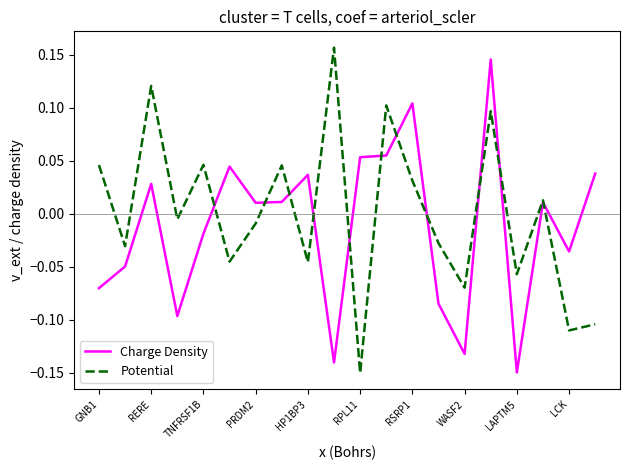

At which label does Potential first exceed 0?

GNB1